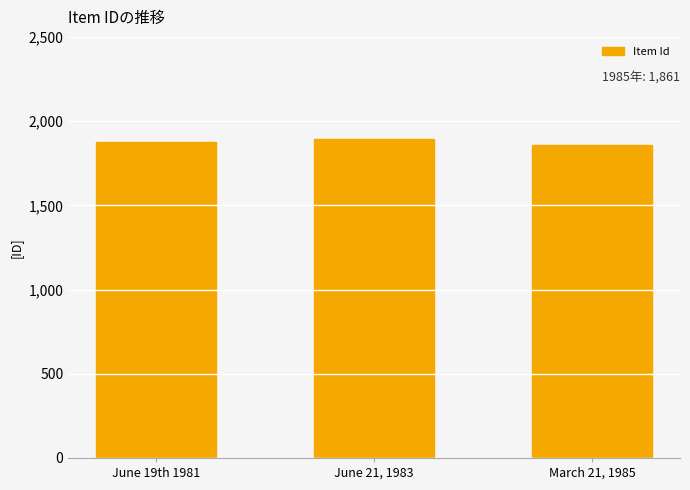

List the labels in order of value, largest first.

June 21, 1983, June 19th 1981, March 21, 1985